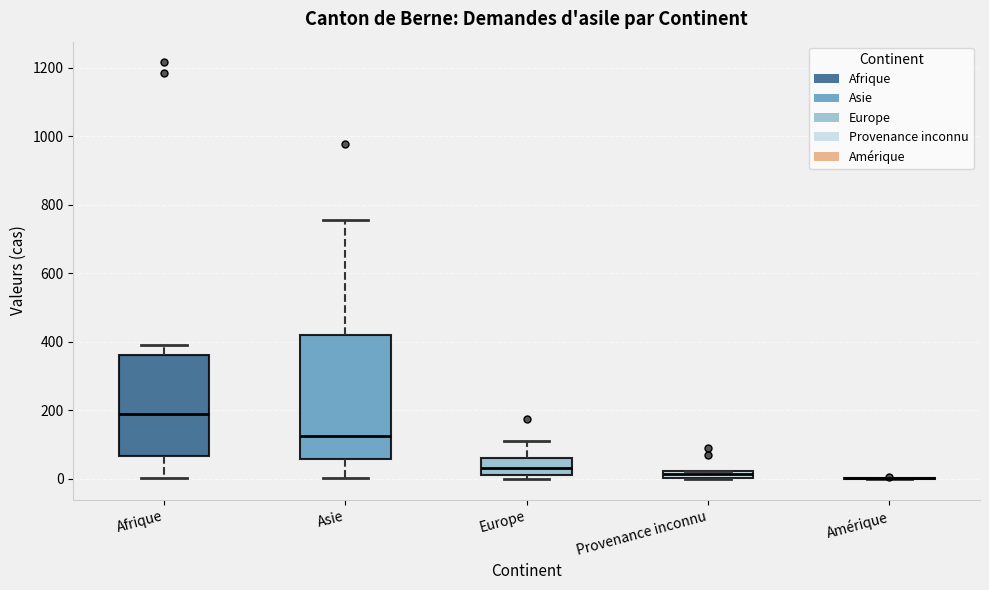

Which box is the tallest, from its lower edge to its upper edge?

Asie